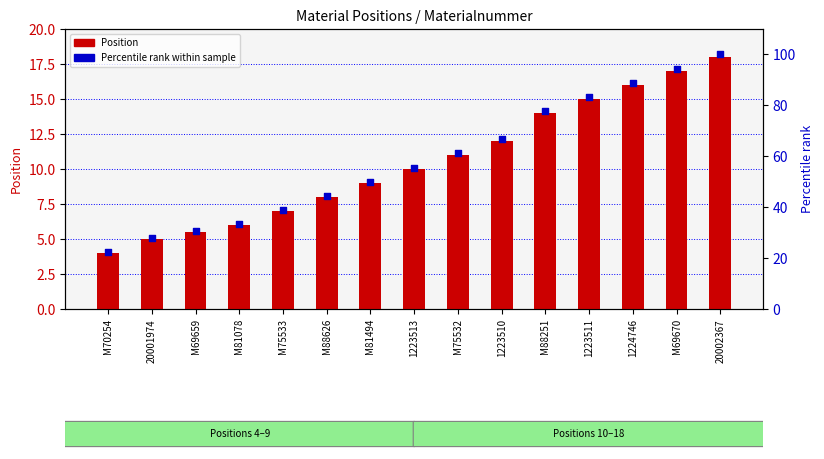

Which series reaches the minimum Y coordinate?

Position